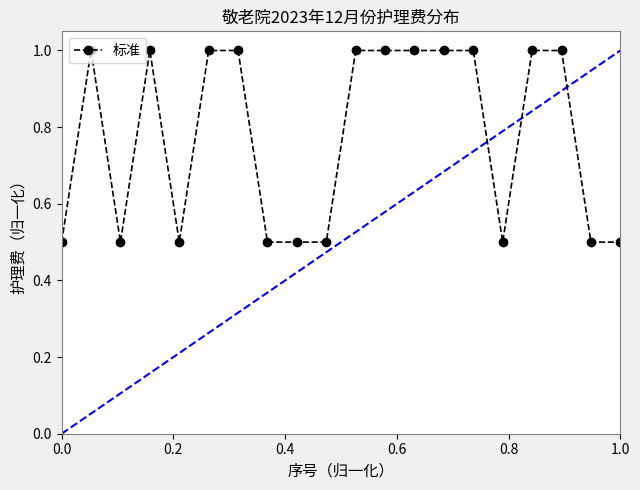

The value of 标准 at 1.0 is 0.3. True or false?

False